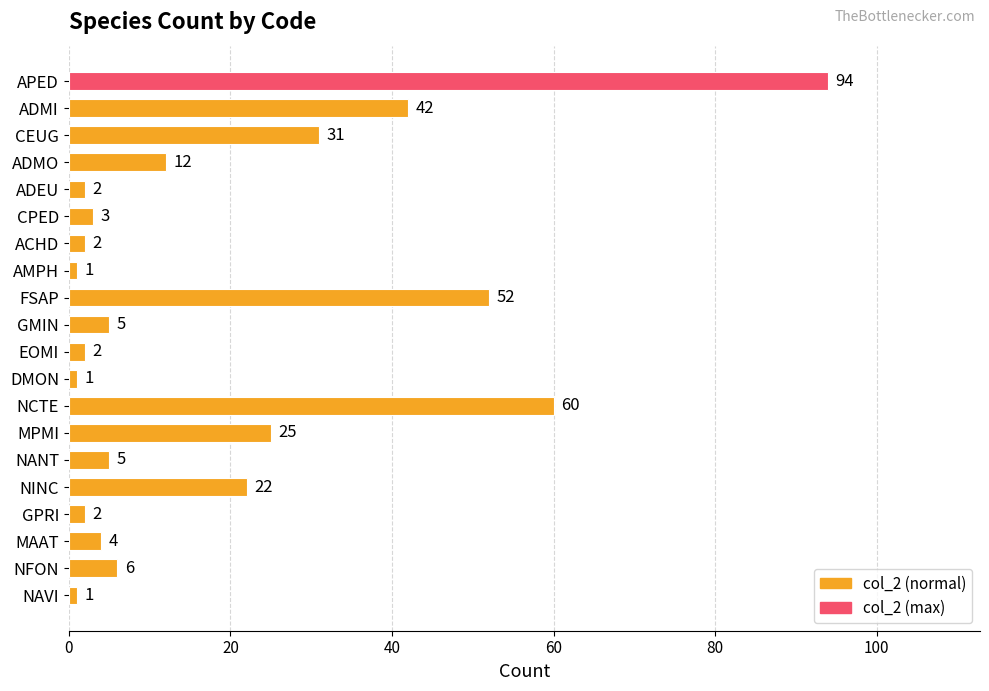

Count the number of categories in the chart.

20